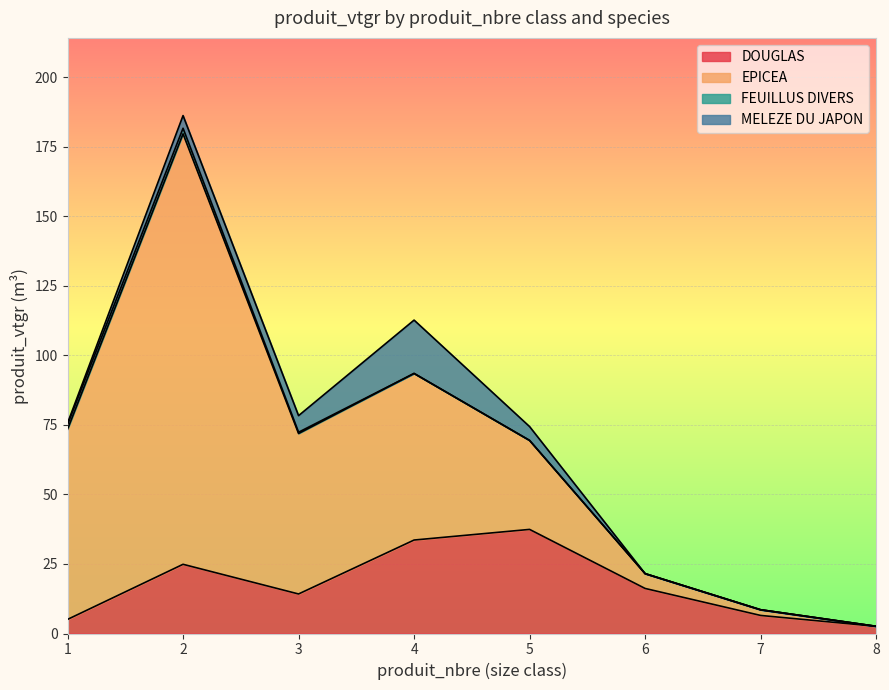

How many lines are shown in the chart?

4